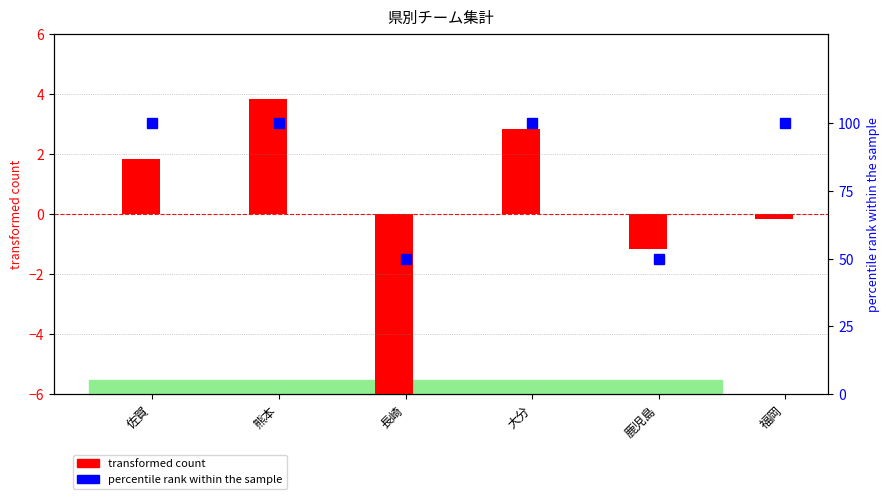

Rank the series at 鹿児島 from highest to lowest value.

percentile rank within the sample, transformed count